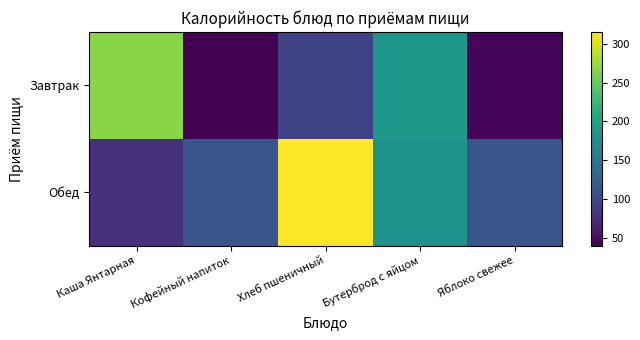

Read the Завтрак value at Кофейный напиток.

40.0